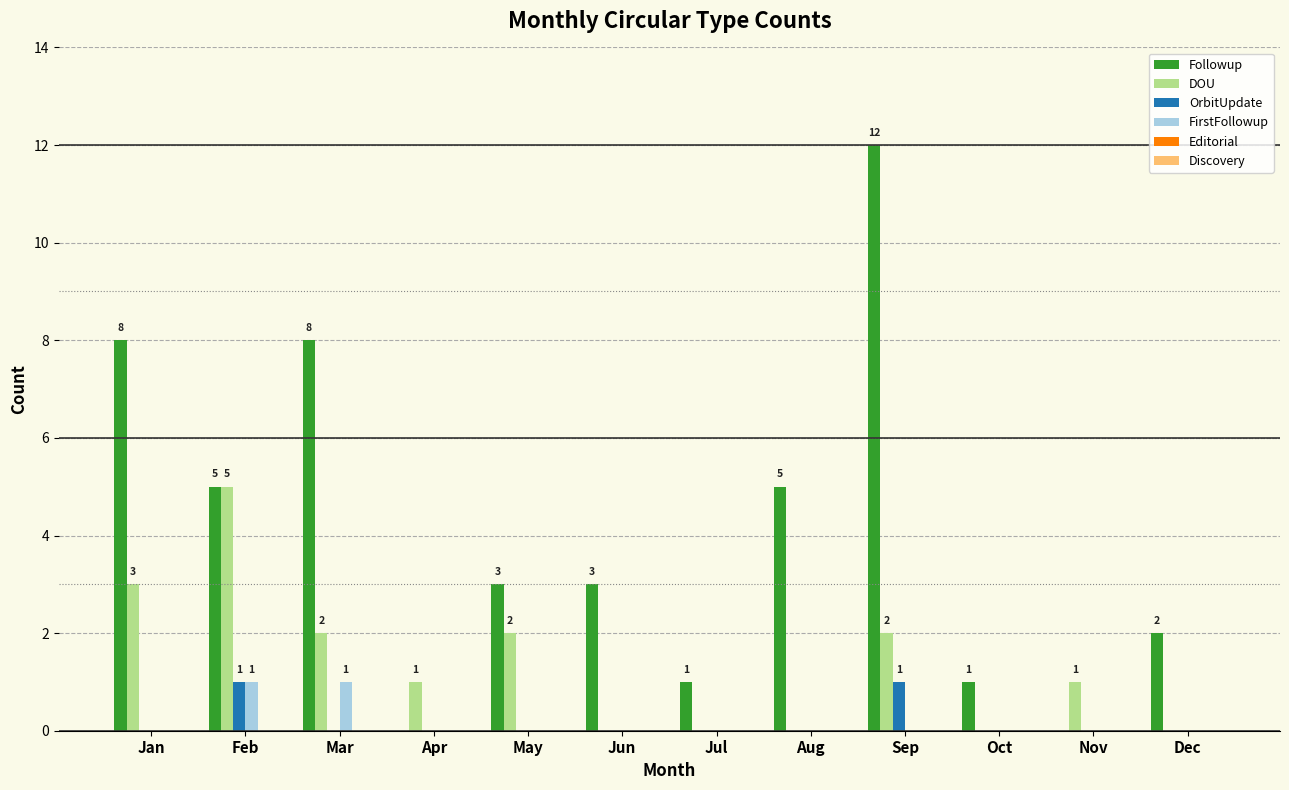

What is the total value across all series at Feb?

12